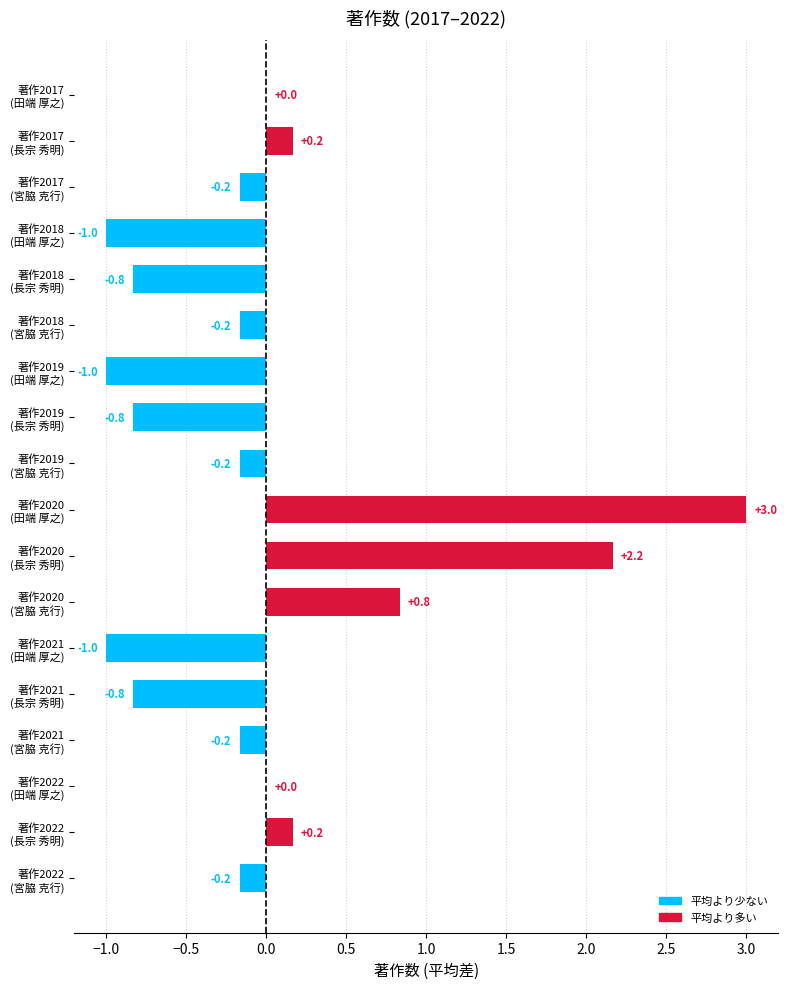

What is the maximum value shown in the chart?

3.0